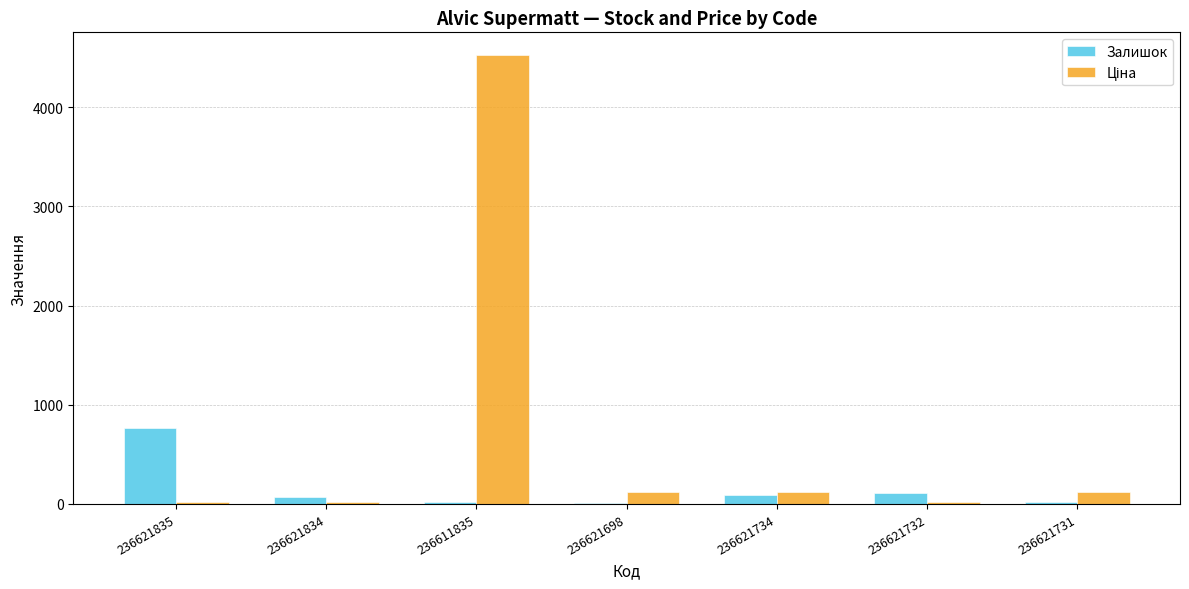

What is the sum of all Залишок values?

1073.0